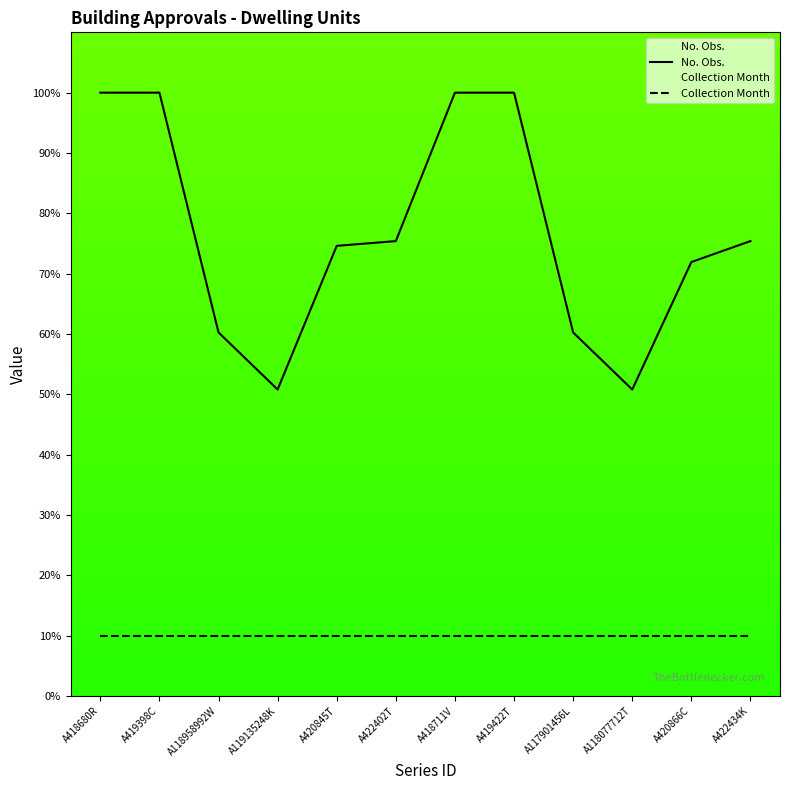

What is the spread (max minus min) of values at A420866C?

61.9